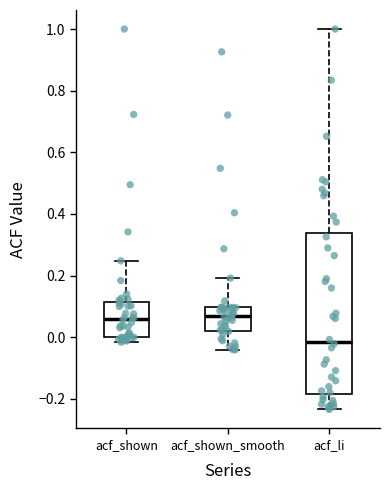

Reading left to right, transcribe this box plot: for each box, give where its median line is, the range the box spans, and where its two whiskers end, as read against the y-axis. The values are not printed on the chart, so give them approximately, as read against the axis.

acf_shown: median 0.06, box 0.00 to 0.12, whiskers -0.02 to 0.24
acf_shown_smooth: median 0.08, box 0.02 to 0.10, whiskers -0.04 to 0.20
acf_li: median -0.02, box -0.18 to 0.34, whiskers -0.24 to 1.00